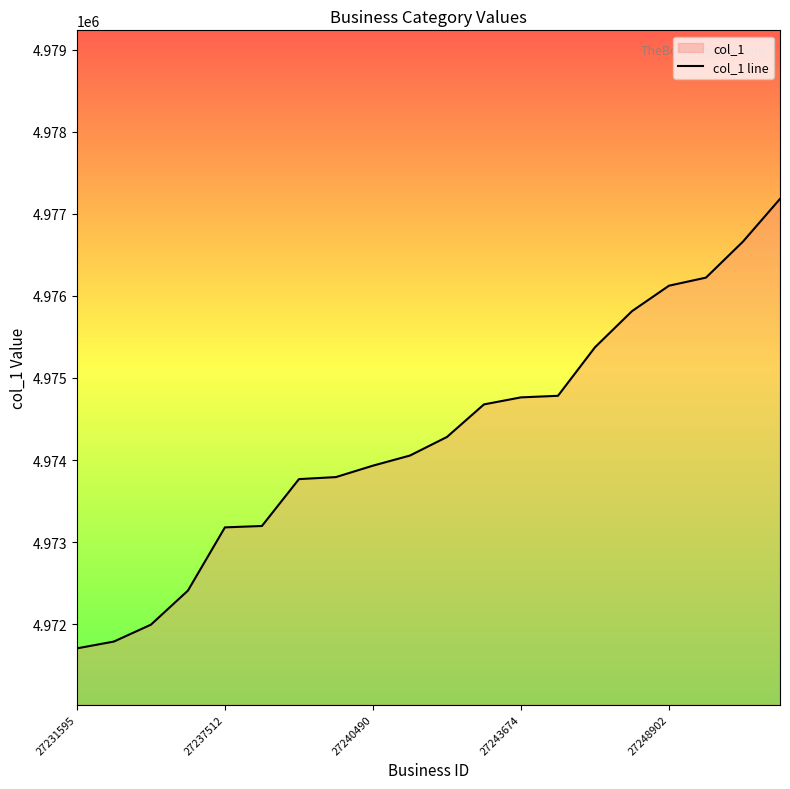

What is the smallest value displayed?

4971705.0